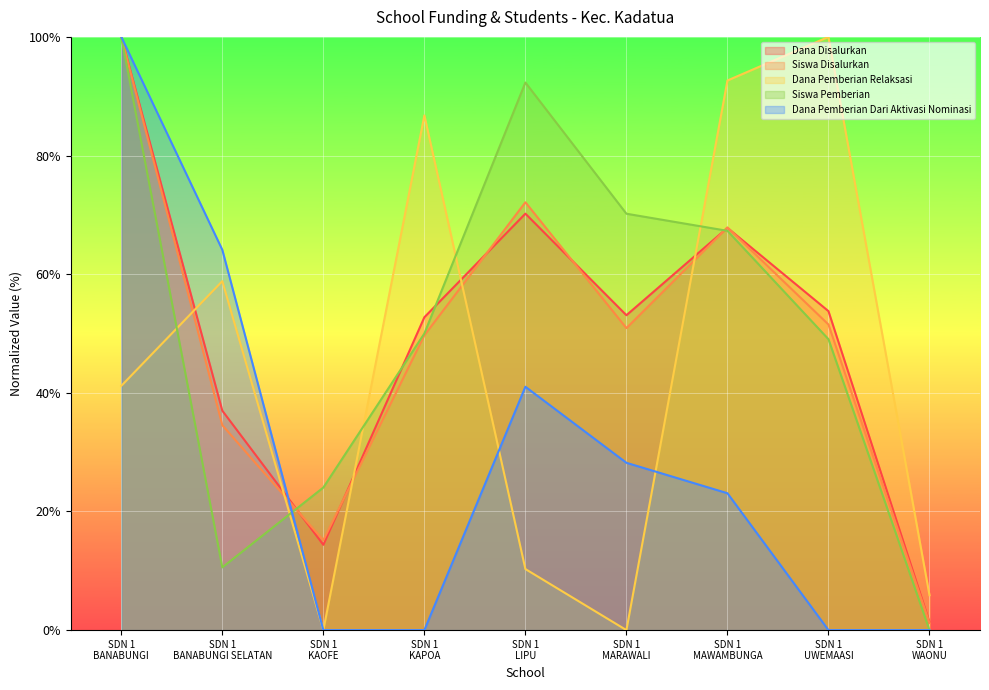

What is the difference between the second highest and second lowest values in the Dana Pemberian Dari Aktivasi Nominasi series?

64.1